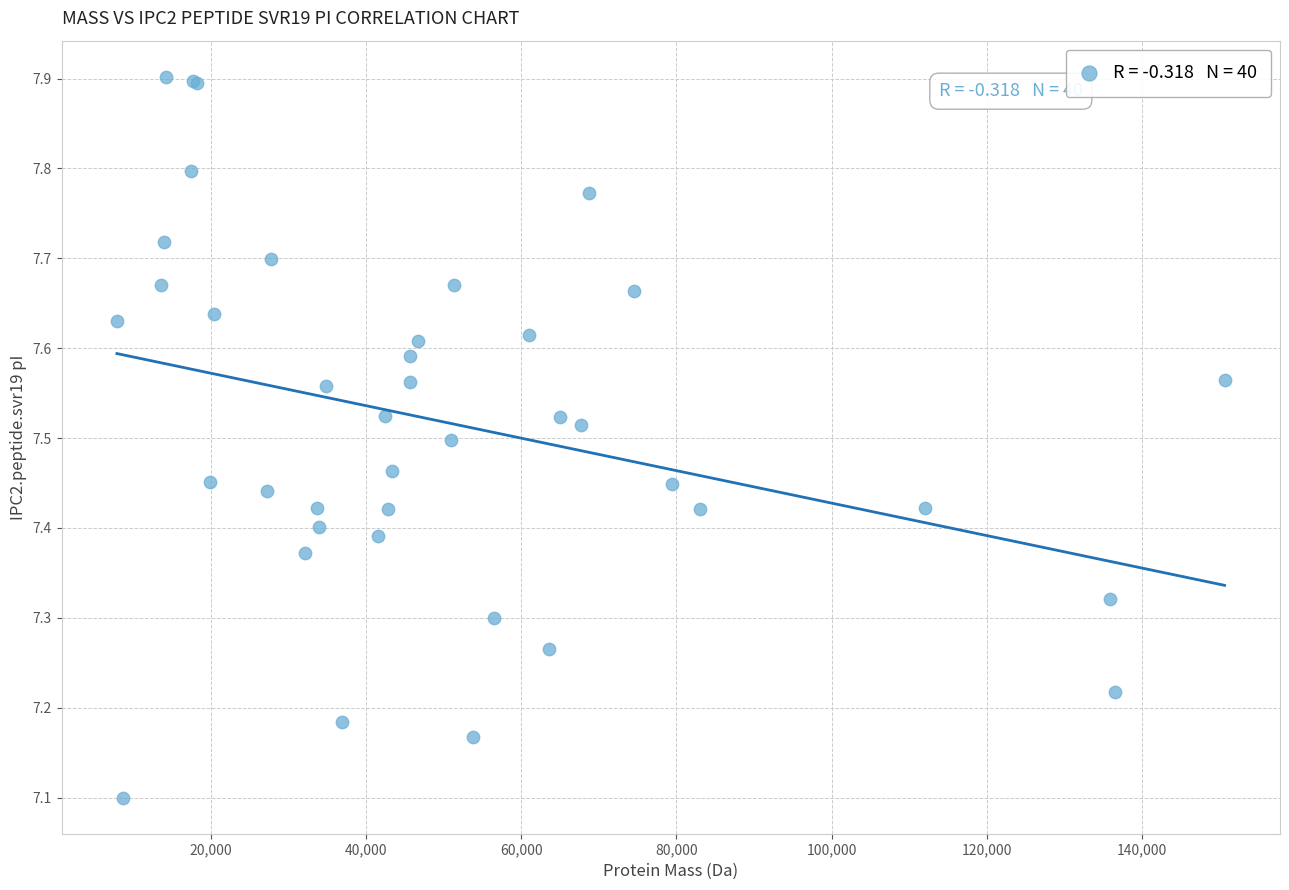

What Y value in the scatter plot is closest to 7?

7.1